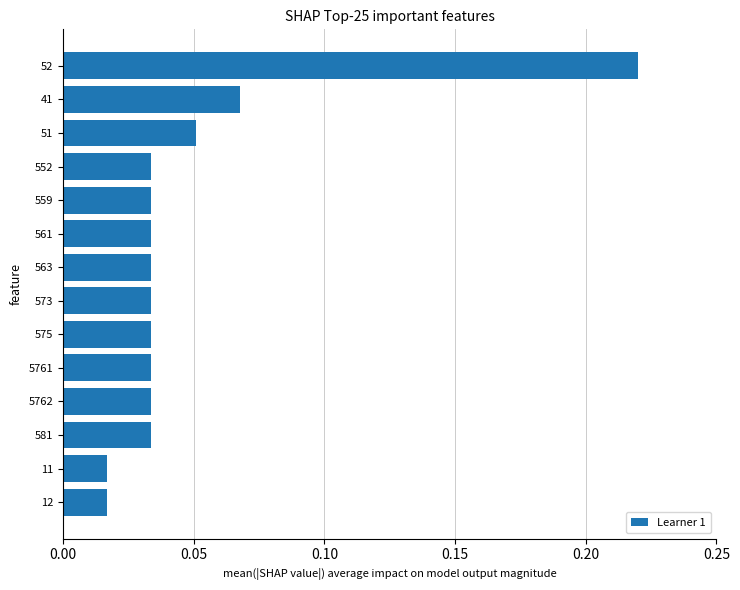

How many data points does each series have?

14